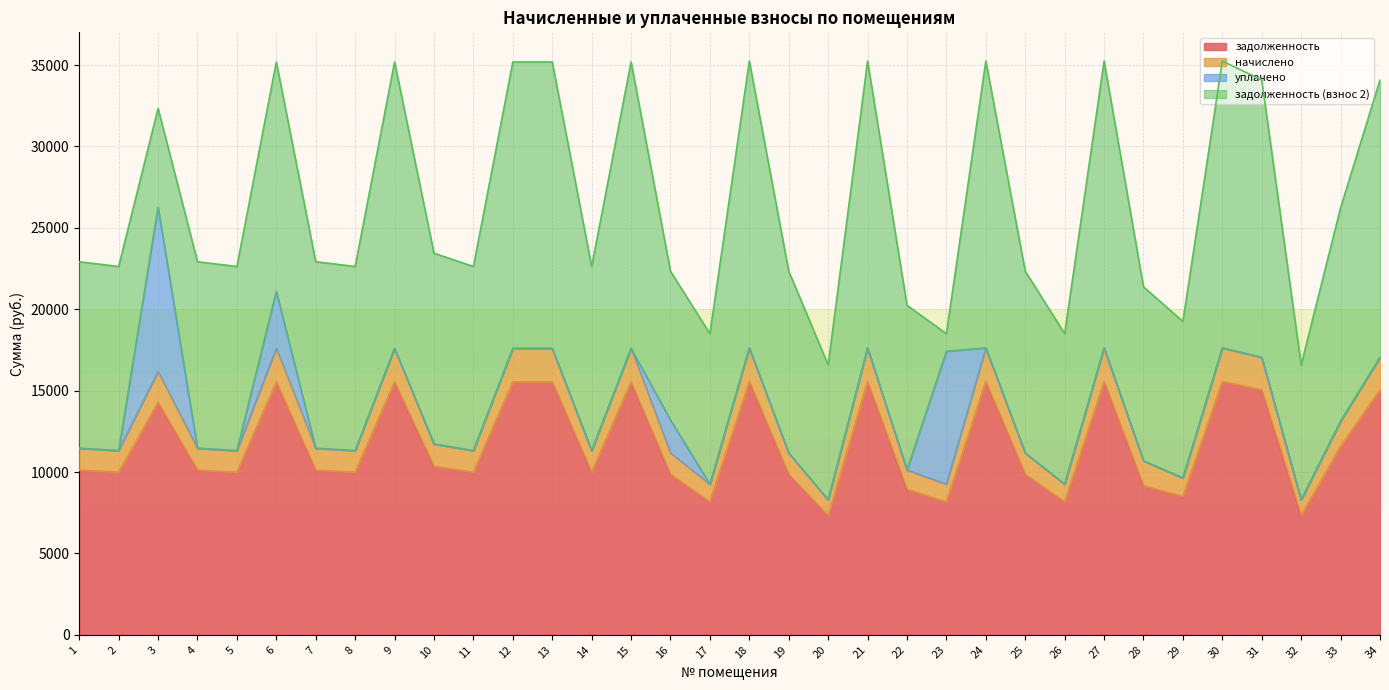

How many interior local valleys does the задолженность series have?

11